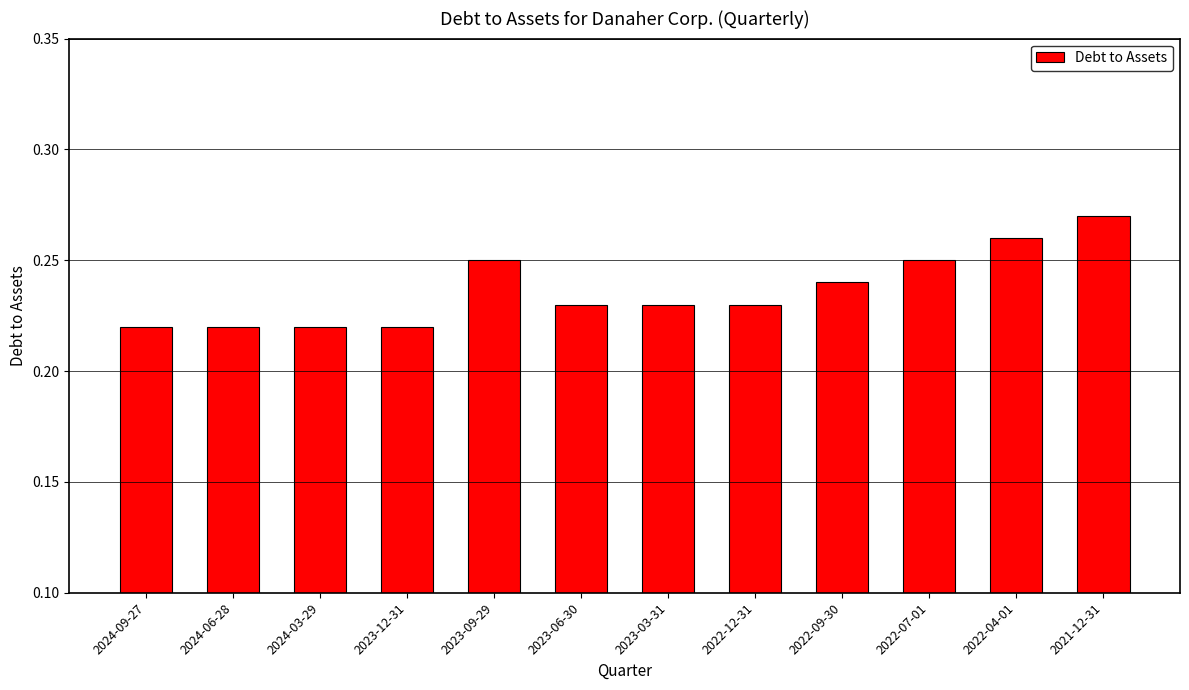

Between 2023-09-29 and 2024-09-27, which is larger?

2023-09-29